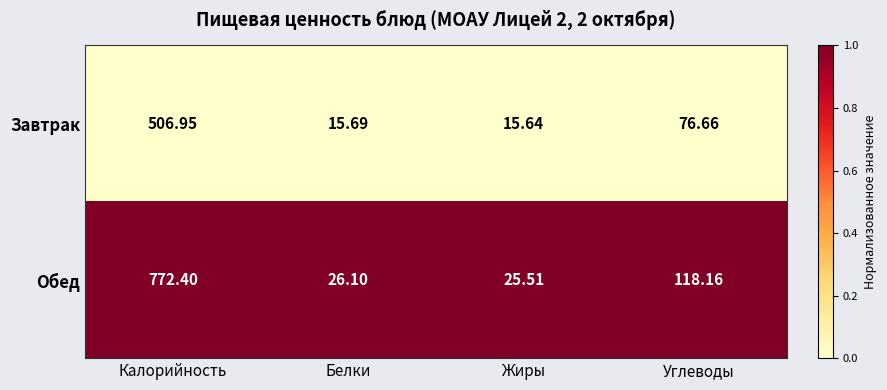

Between Белки and Углеводы, which series saw the biggest shift?

Обед